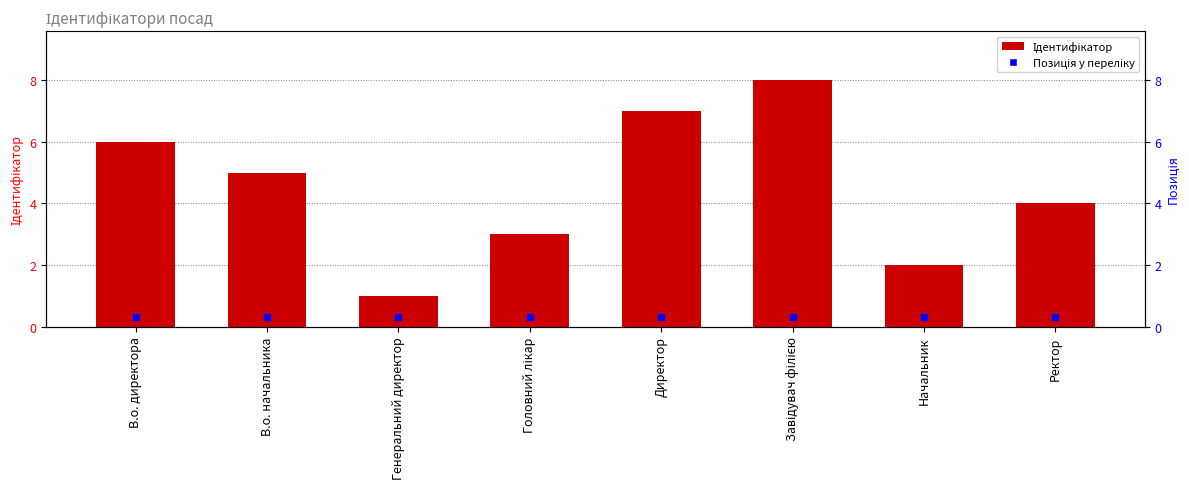

Rank the categories by value from lowest to highest.

Генеральний директор, Начальник, Головний лікар, Ректор, В.о. начальника, В.о. директора, Директор, Завідувач філією